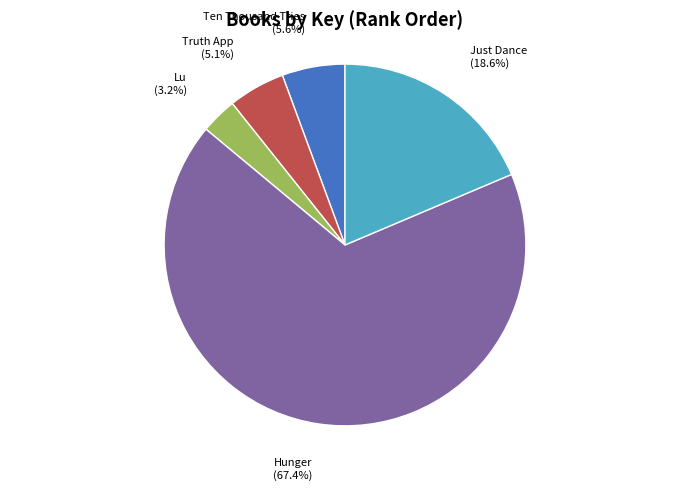

Is it true that Lu is 16% of the pie?

False